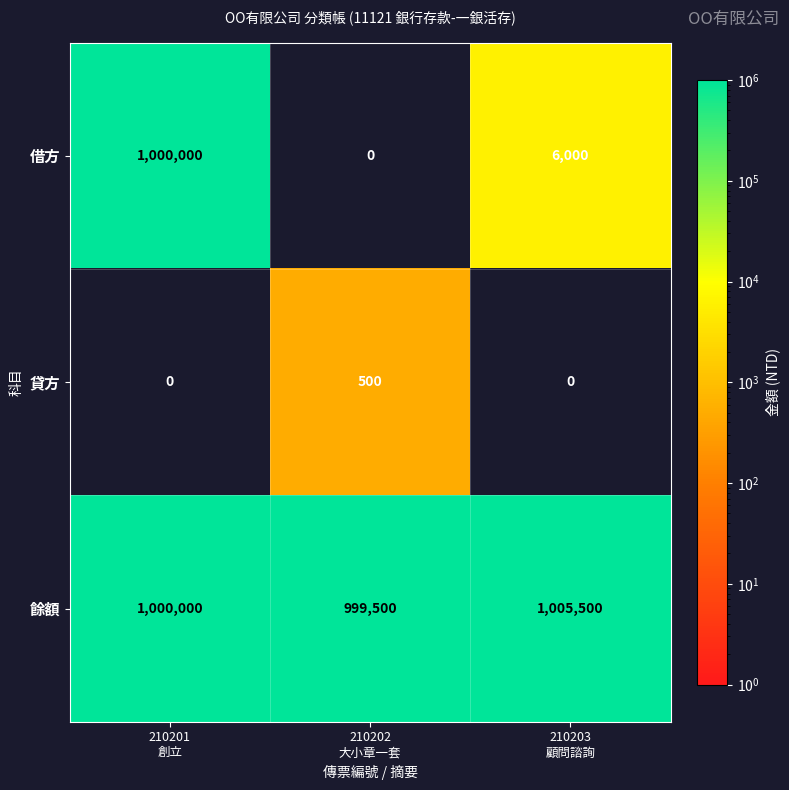

Which series has the widest spread of values?

借方